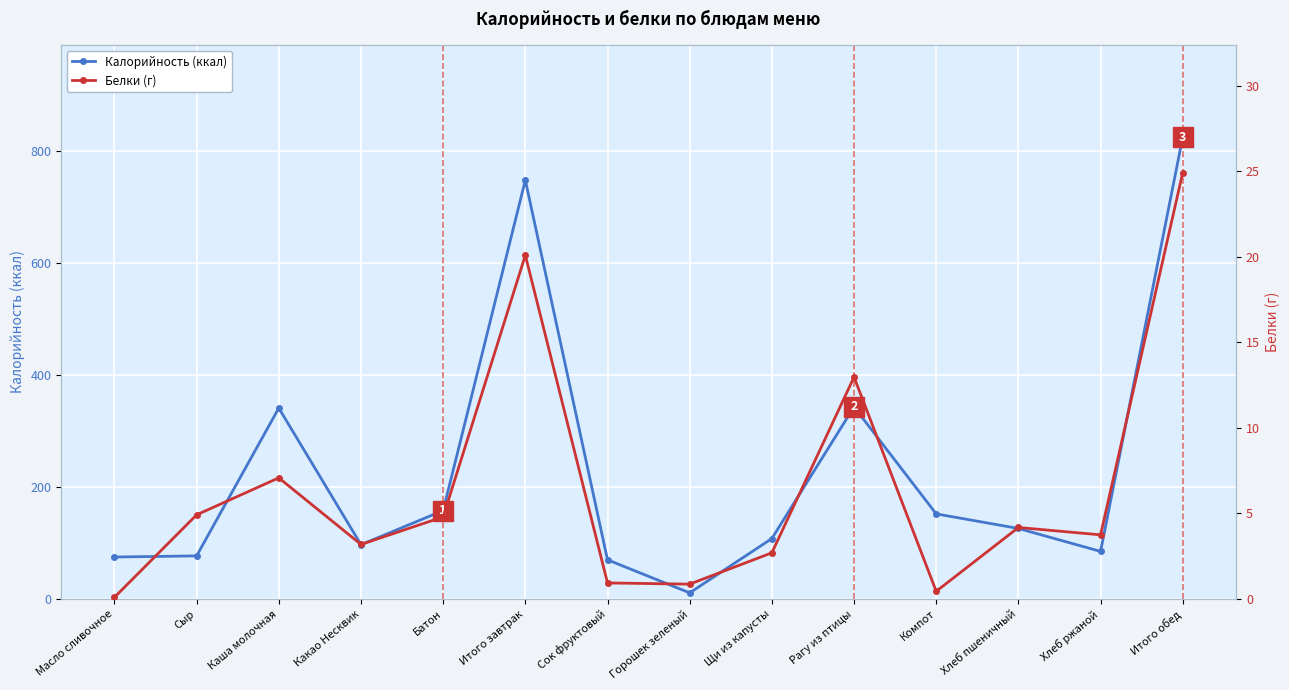

True or false: Белки (г) has a value of 4.8 at Батон.

True